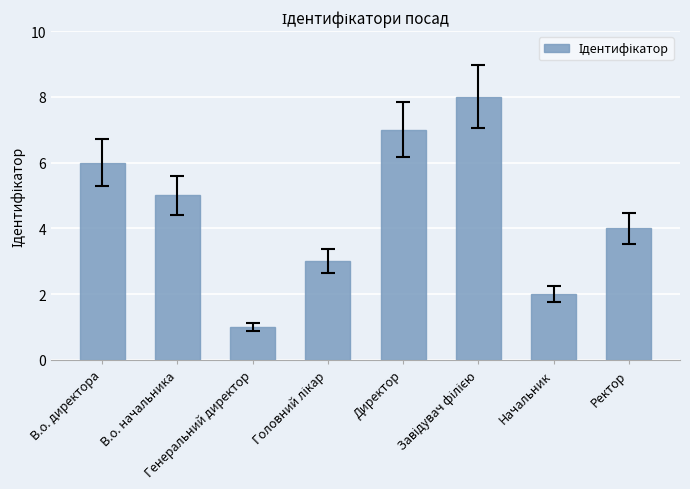

Count the number of data series in this chart.

1